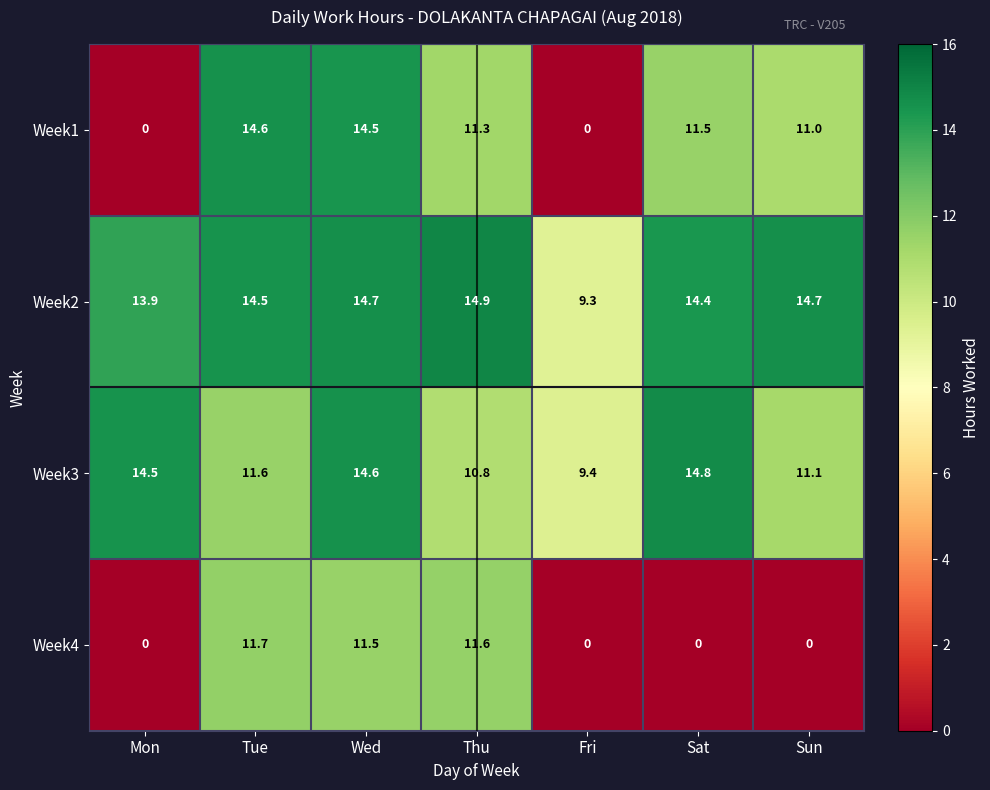

Reading left to right, what are all the values shown in this chart?

Week1: Mon=0.0	Tue=14.6	Wed=14.5	Thu=11.3	Fri=0.0	Sat=11.5	Sun=11.0
Week2: Mon=13.9	Tue=14.5	Wed=14.7	Thu=14.9	Fri=9.3	Sat=14.4	Sun=14.7
Week3: Mon=14.5	Tue=11.6	Wed=14.6	Thu=10.8	Fri=9.4	Sat=14.8	Sun=11.1
Week4: Mon=0.0	Tue=11.7	Wed=11.5	Thu=11.6	Fri=0.0	Sat=0.0	Sun=0.0